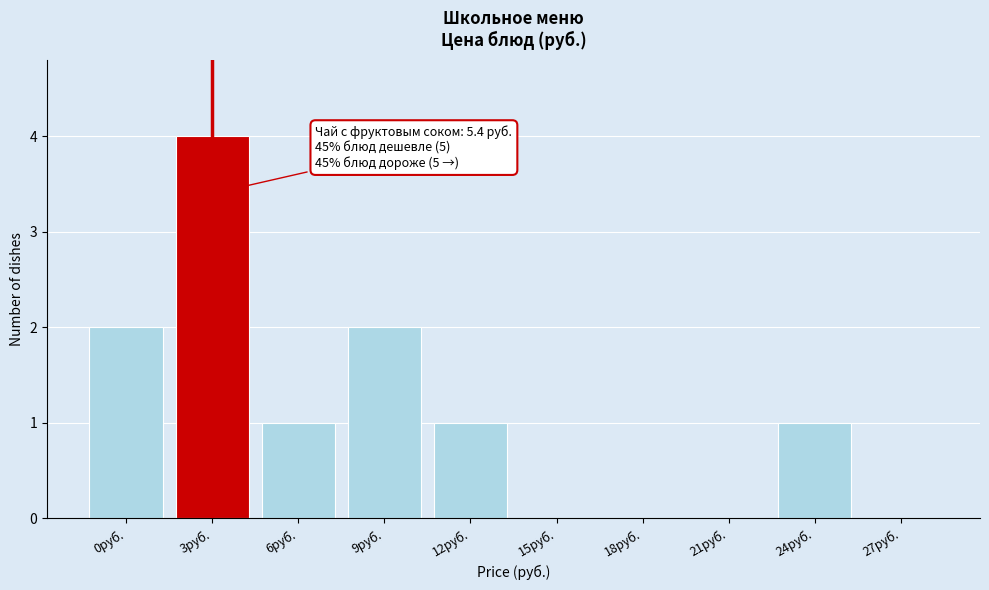

Reading left to right, what are all the values shown in this chart?

0руб.=2	3руб.=4	6руб.=1	9руб.=2	12руб.=1	15руб.=0	18руб.=0	21руб.=0	24руб.=1	27руб.=0